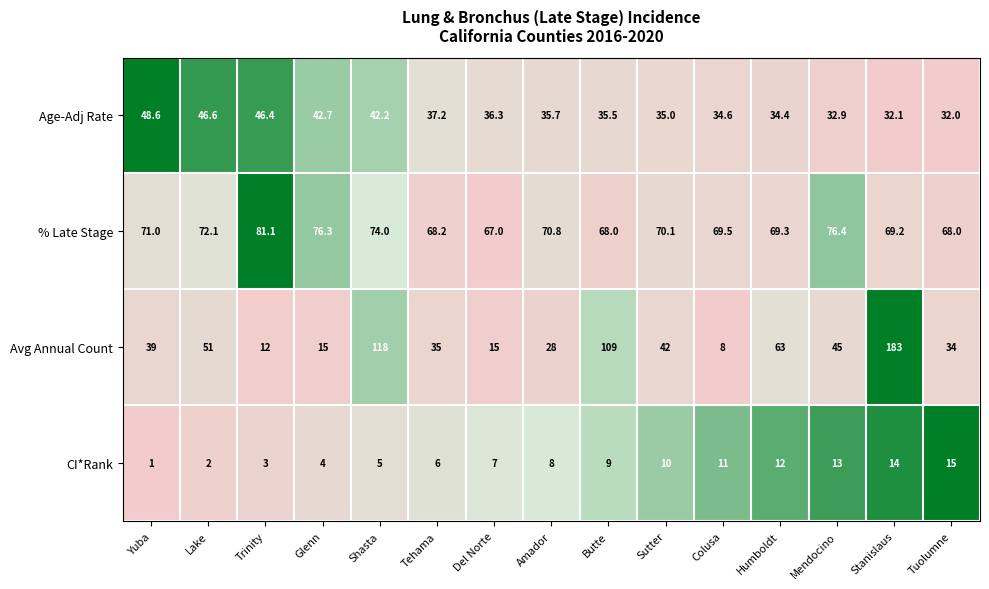

The % Late Stage series shows 115.9 at Shasta. True or false?

False